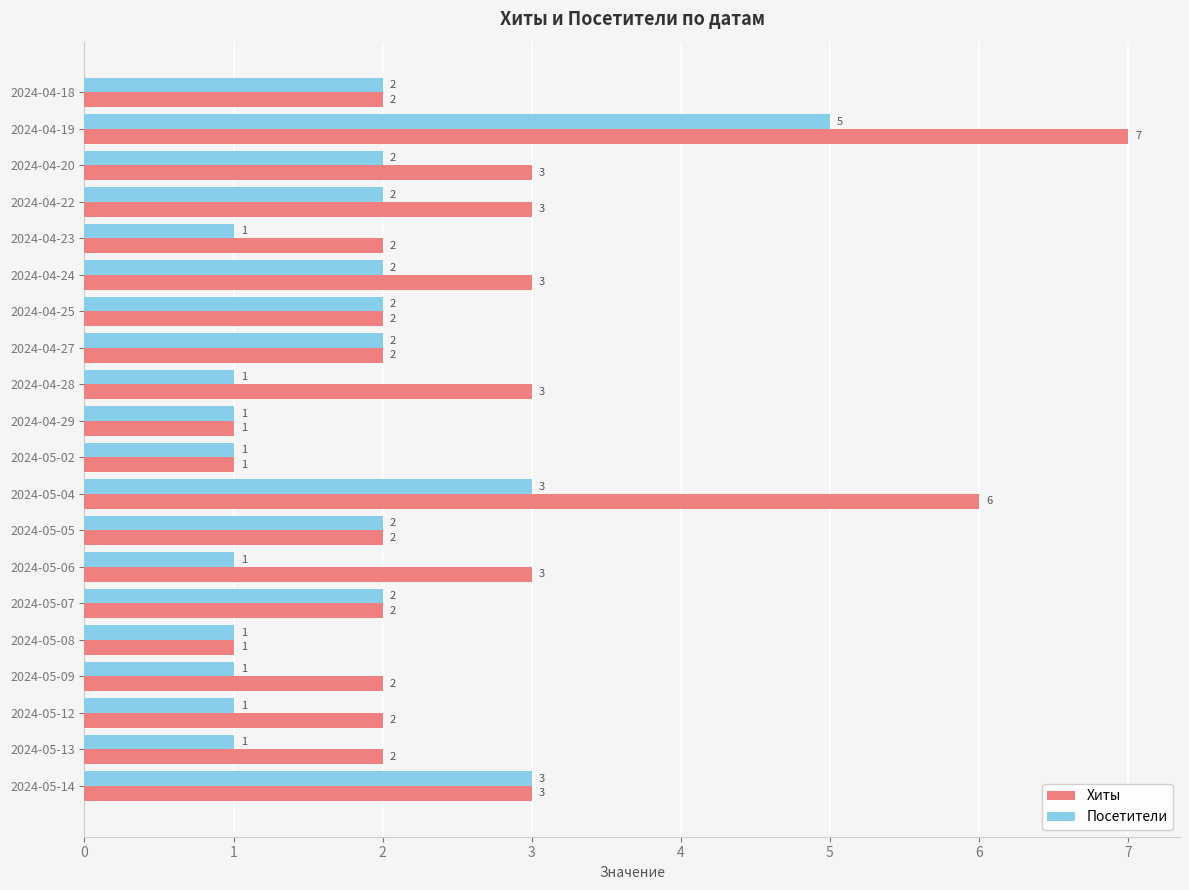

Which category has the highest value in the Посетители series?

2024-04-19